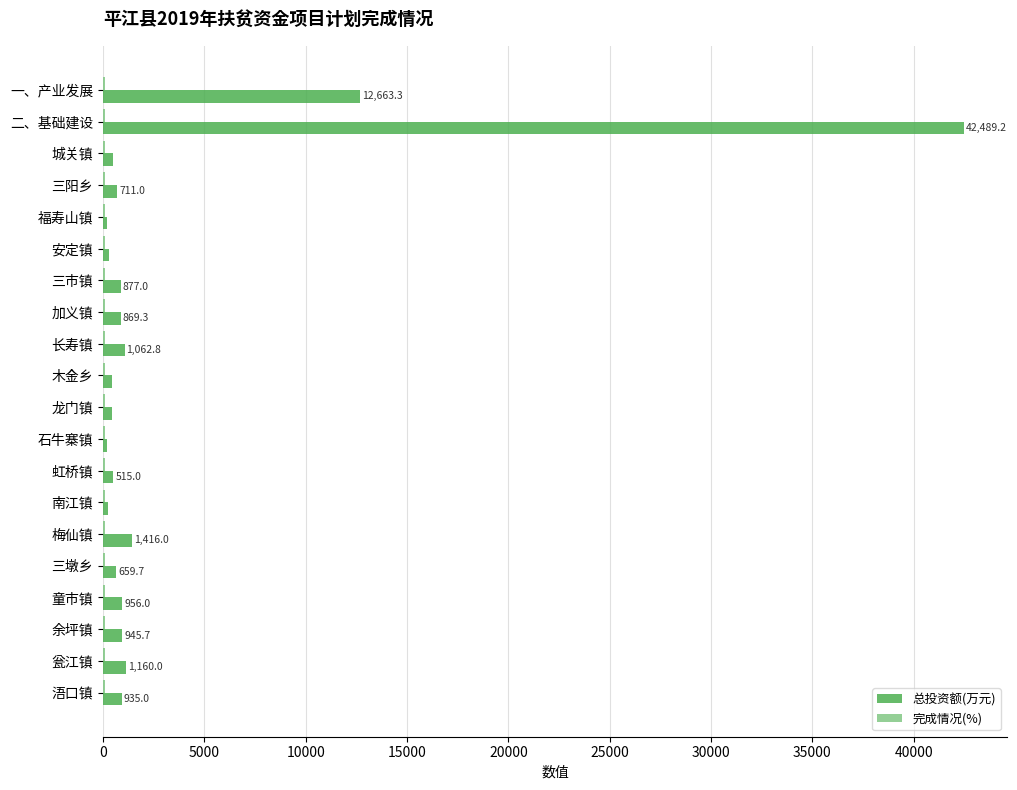

Which series has the largest total across all categories?

总投资额(万元)